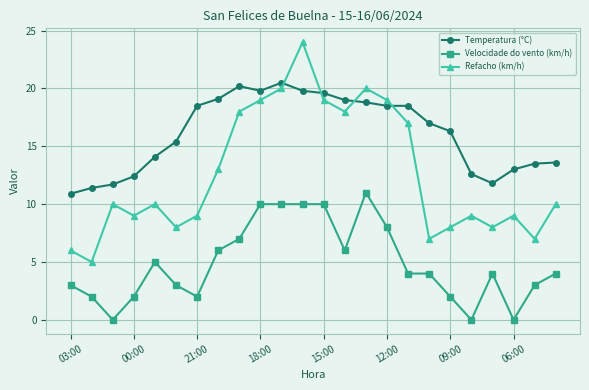

Which series has the largest total across all categories?

Temperatura (°C)